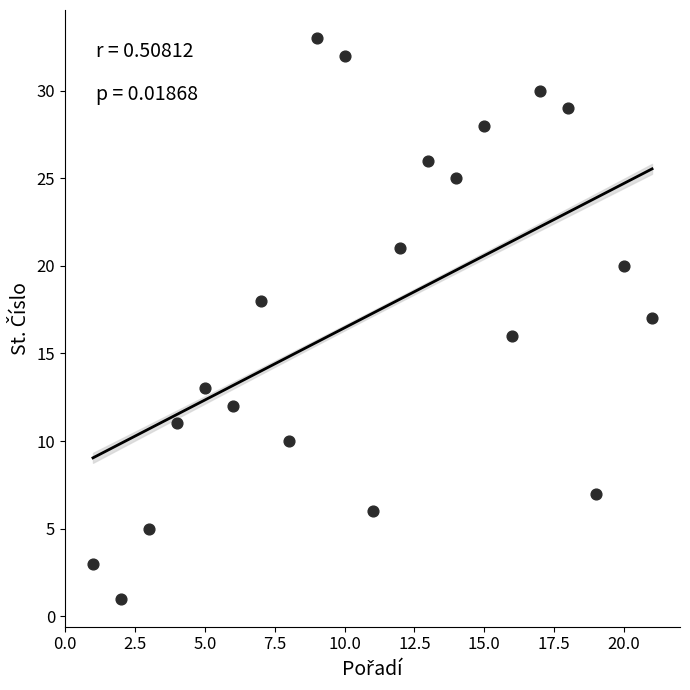

What is the range of X values (max minus min)?

20